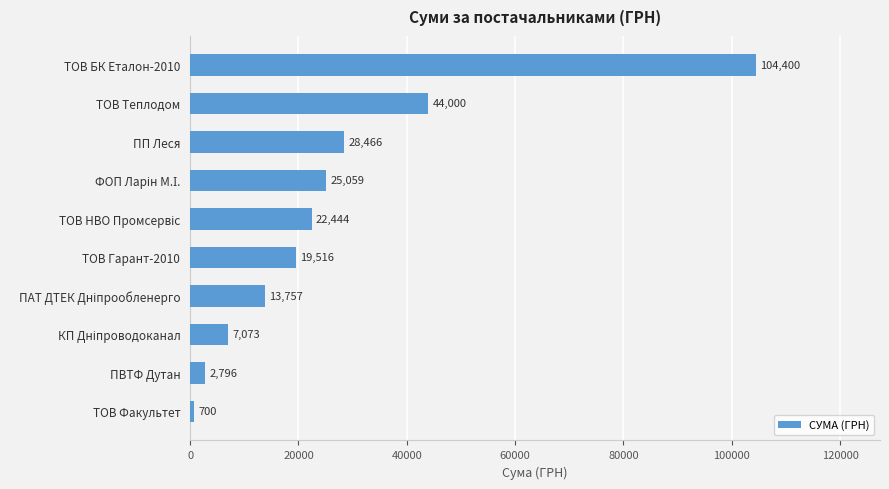

Is it true that the value at ТОВ БК Еталон-2010 is 71418.6?

False